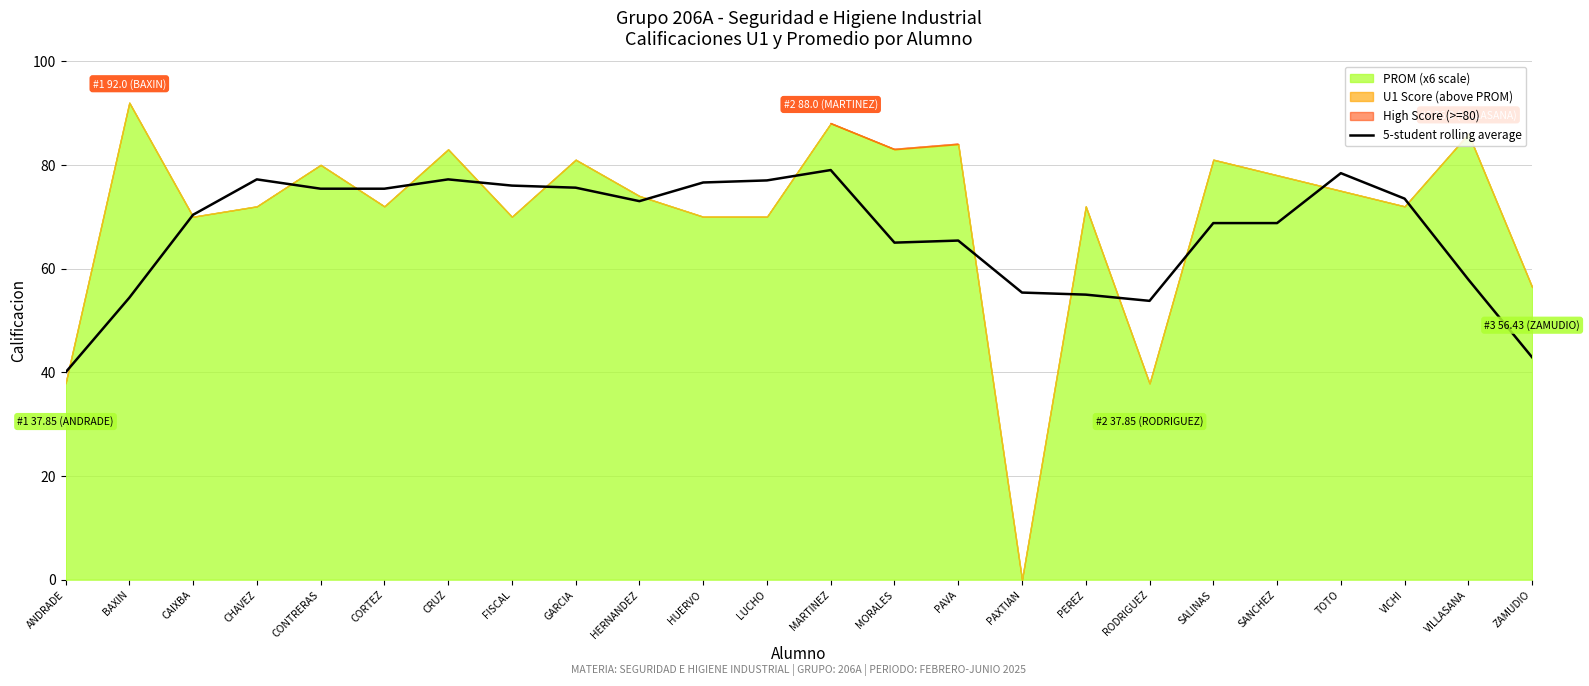

Count the number of categories in the chart.

24